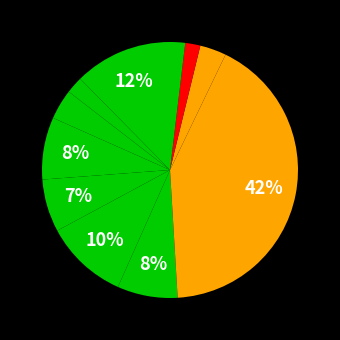

How many slices are in this pie chart?

11